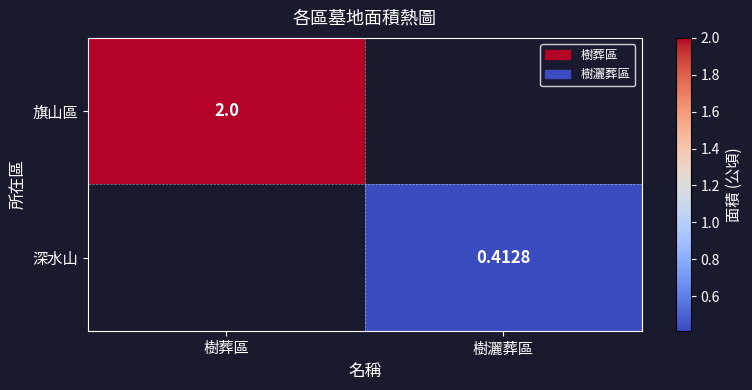

Is the value of 深水山 at 樹灑葬區 greater than the value of 旗山區 at 樹葬區?

No